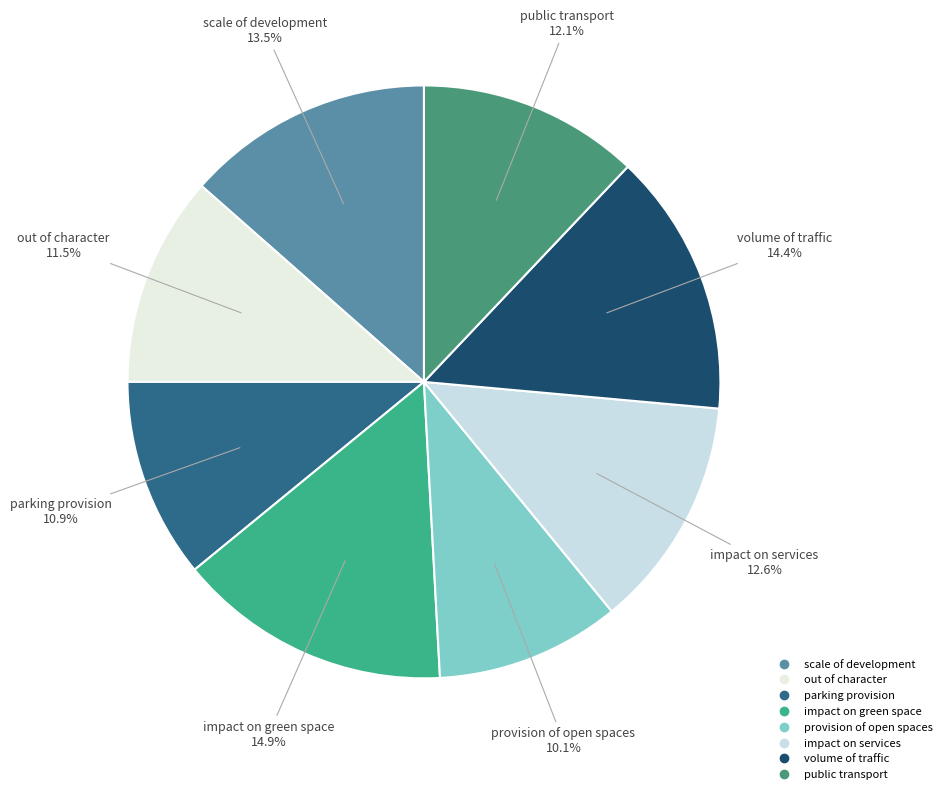

Which slice is the largest?

impact on green space